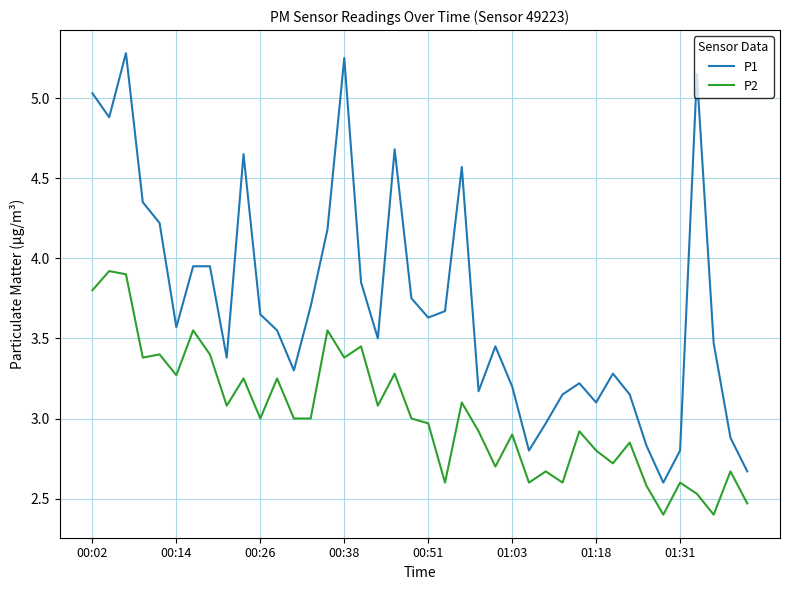

True or false: P1 and P2 cross at least once.

False